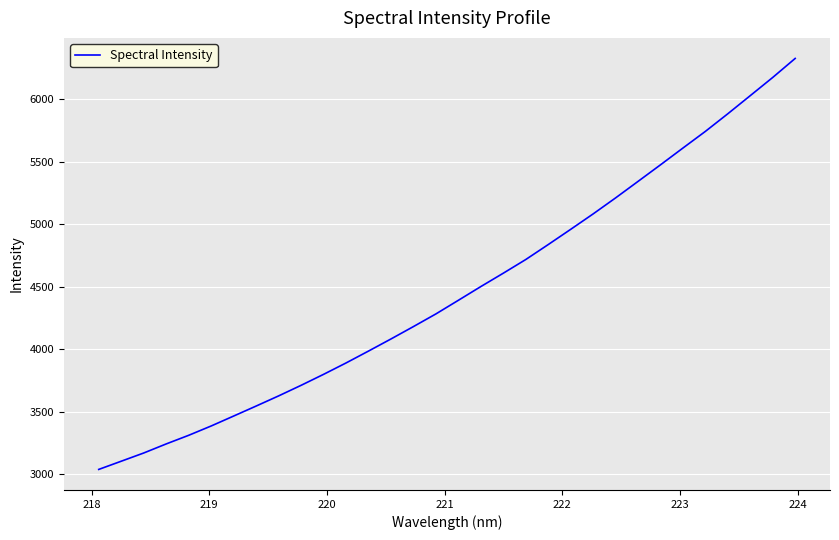

True or false: the data has more than 0 interior local peaks.

False